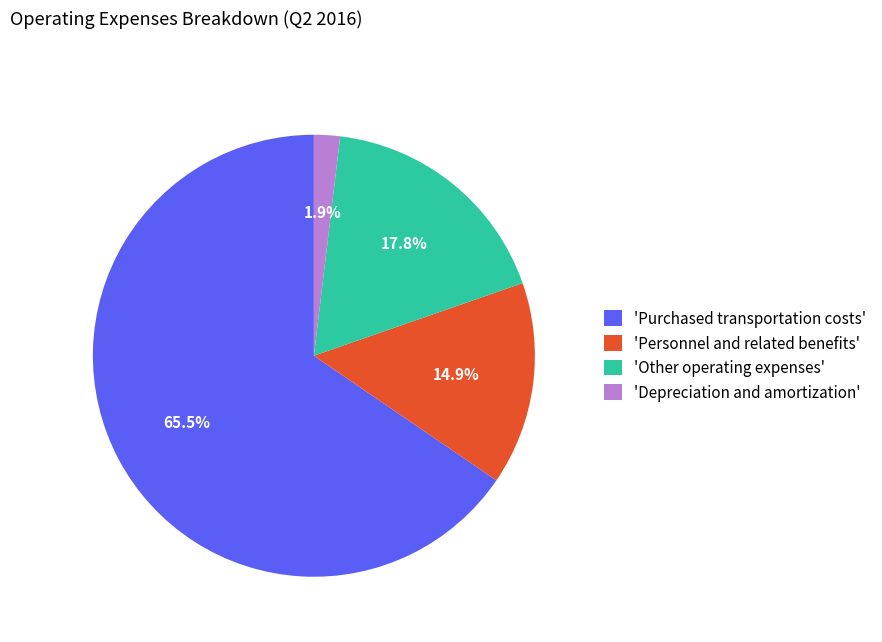

What is the majority slice?

'Purchased transportation costs'